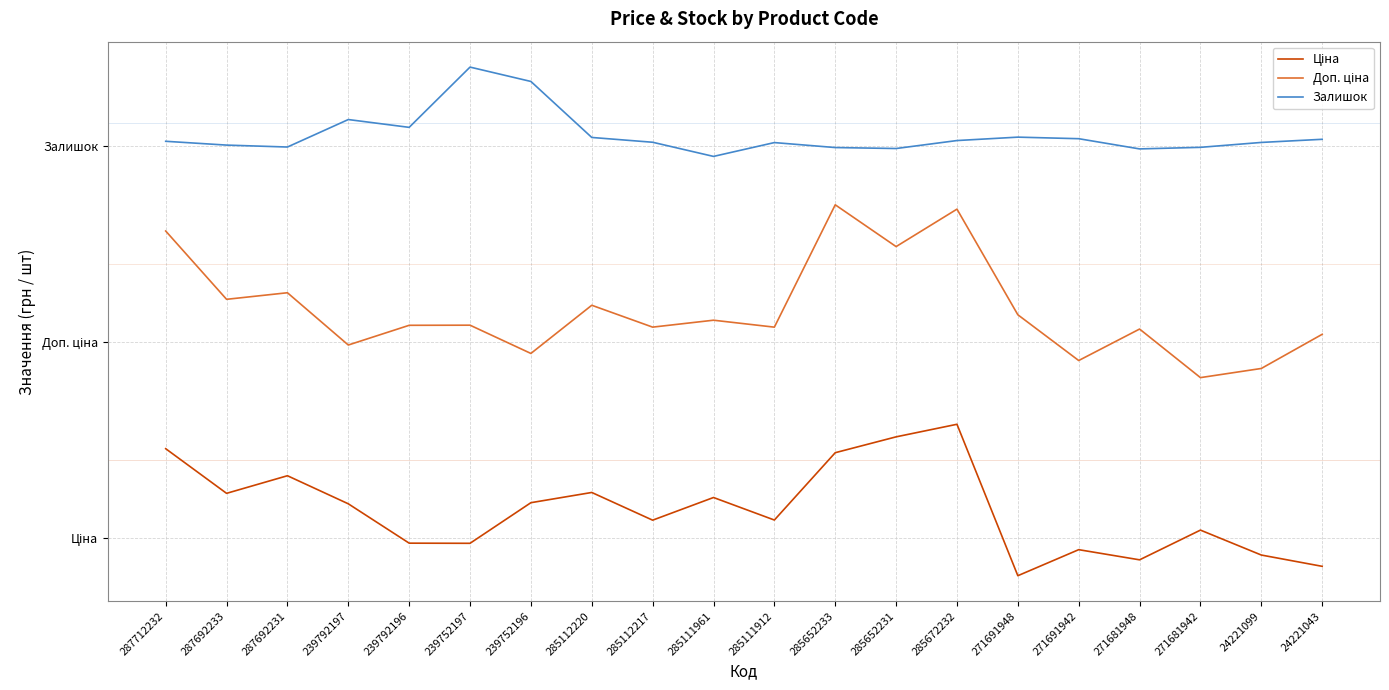

What is the difference between the maximum and minimum values in the Ціна series?

16614.6